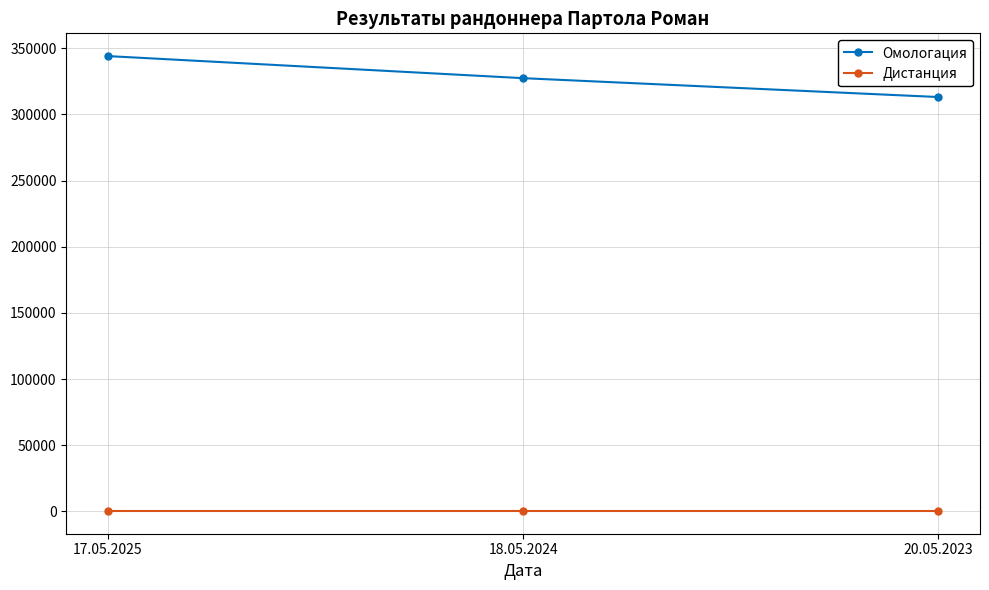

Read the Омологация value at 17.05.2025, to the nearest 100.

344100